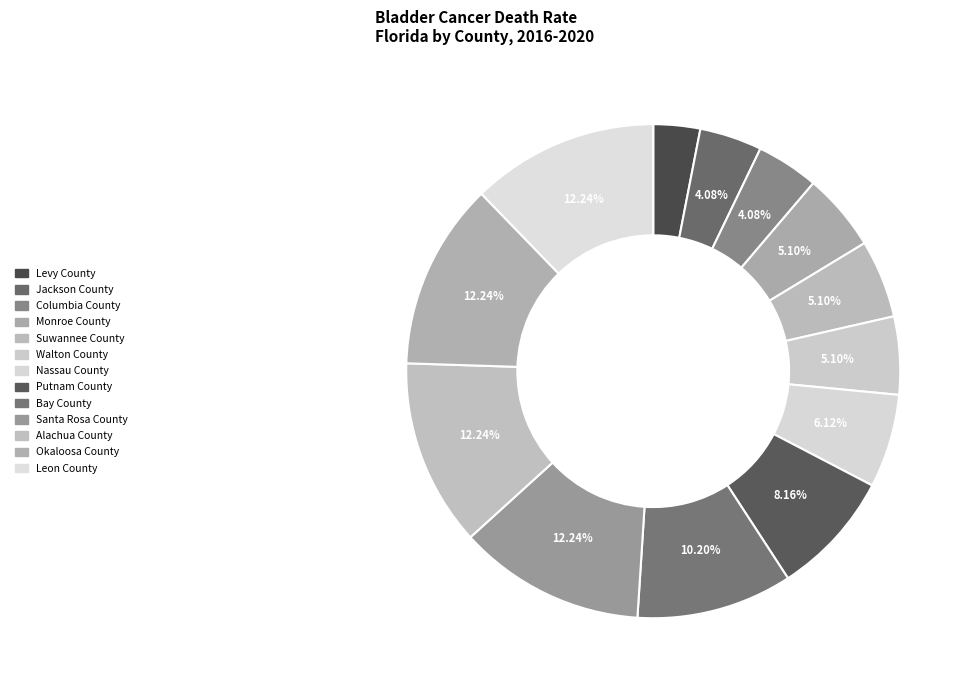

What is the ratio of the value at Bay County to the value at Okaloosa County?

0.8